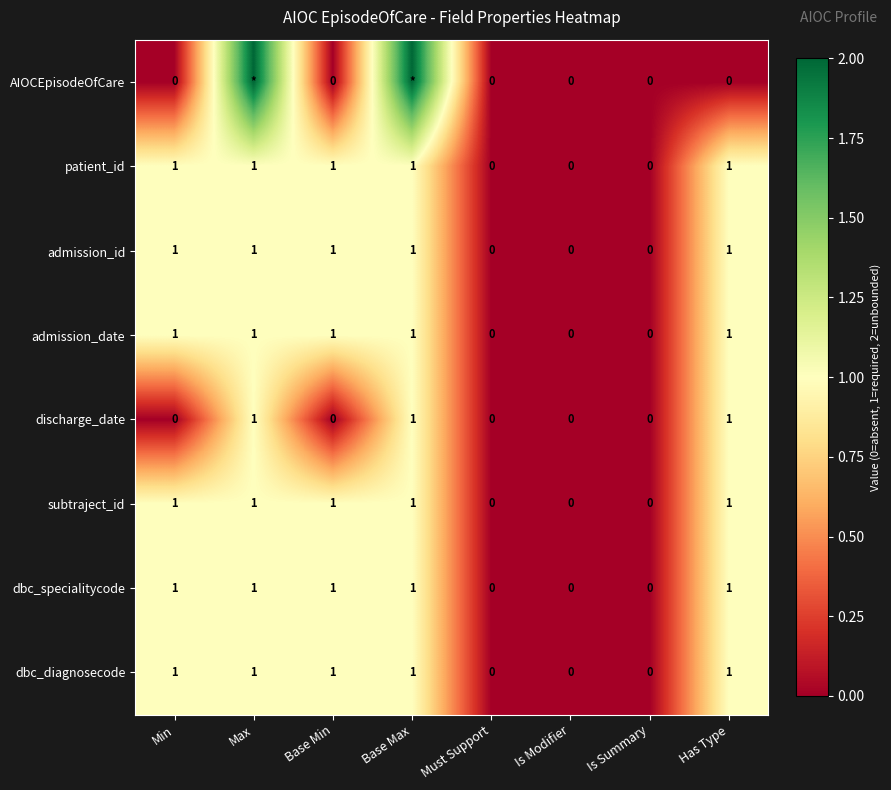

At which category does the chart reach its peak across all series?

Max